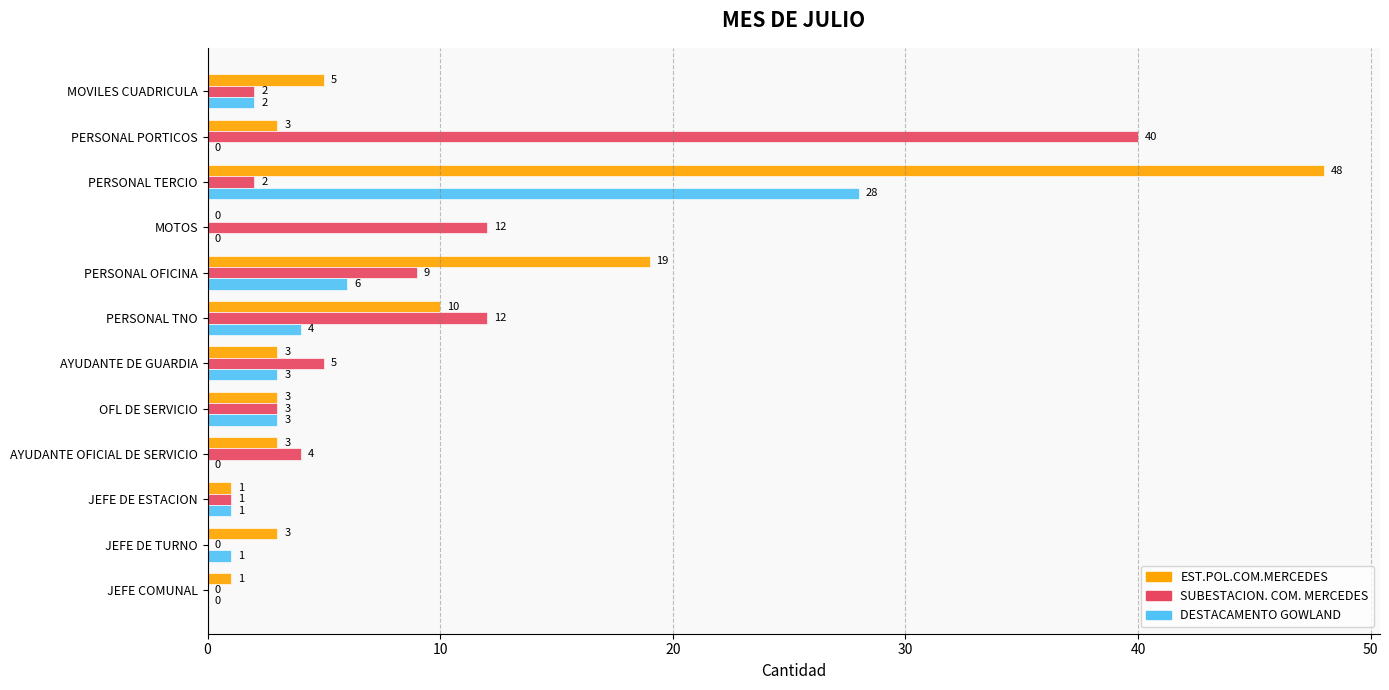

Which category has the highest value in the DESTACAMENTO GOWLAND series?

PERSONAL TERCIO